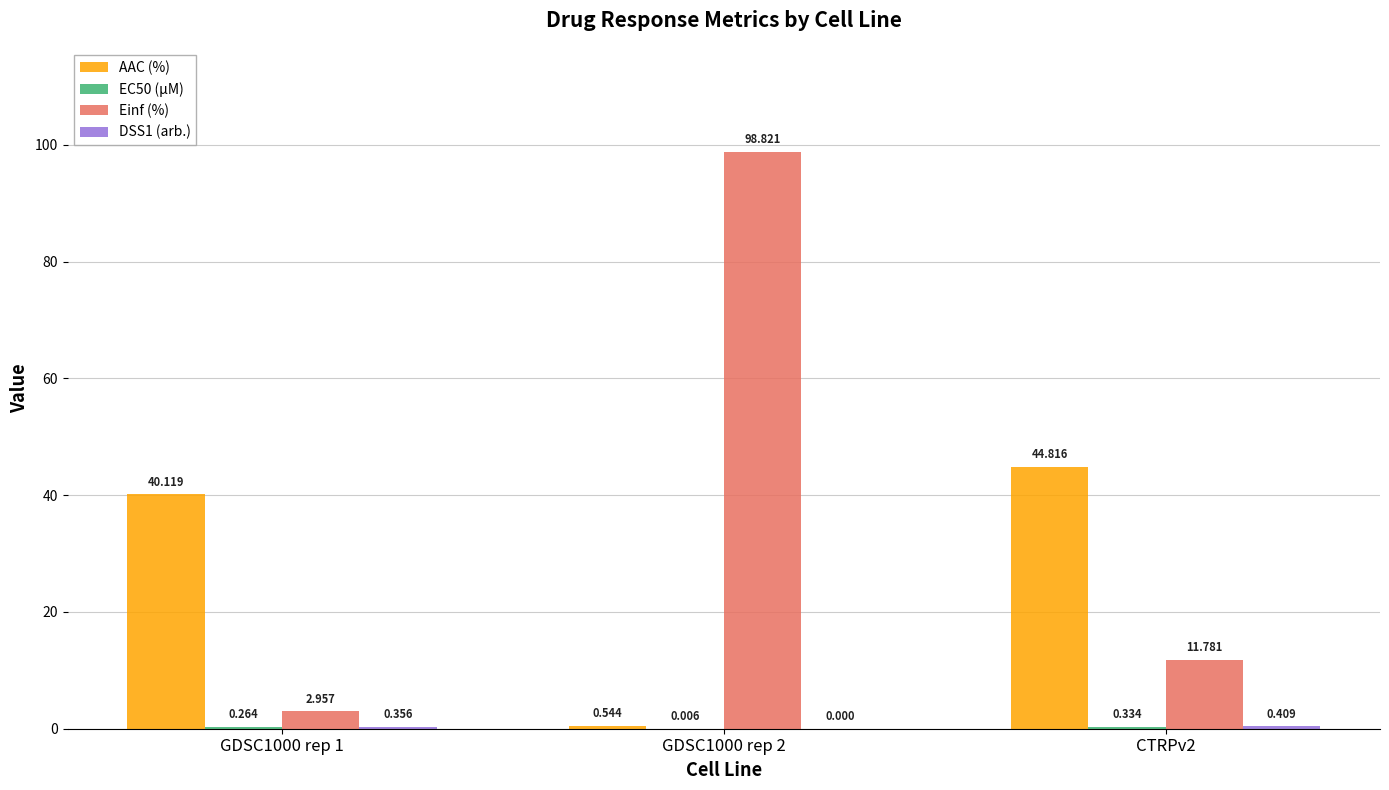

Which series has the largest total across all categories?

Einf (%)